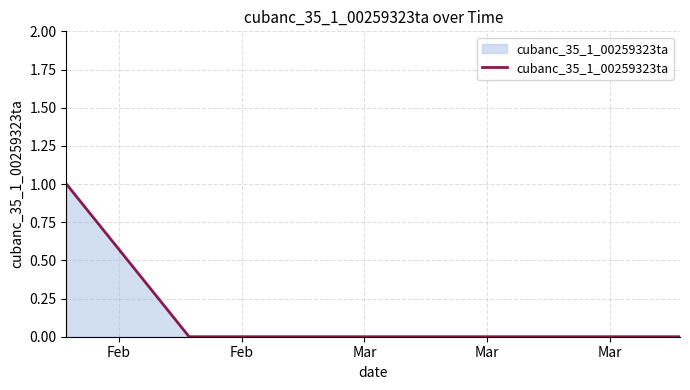

Does the chart have visible grid lines?

Yes